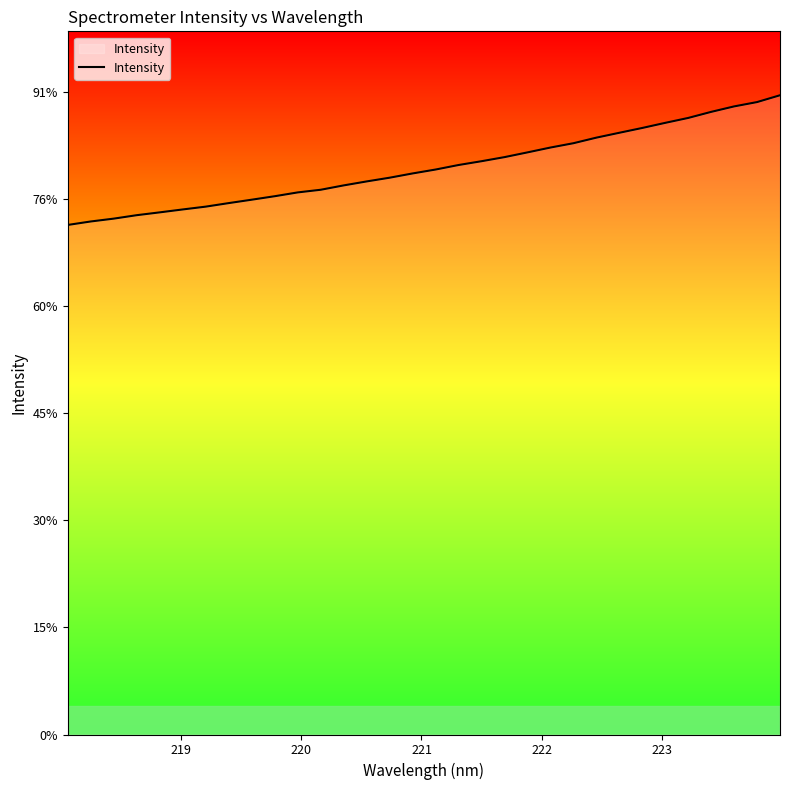

Is this an area chart (filled region under the line)?

Yes